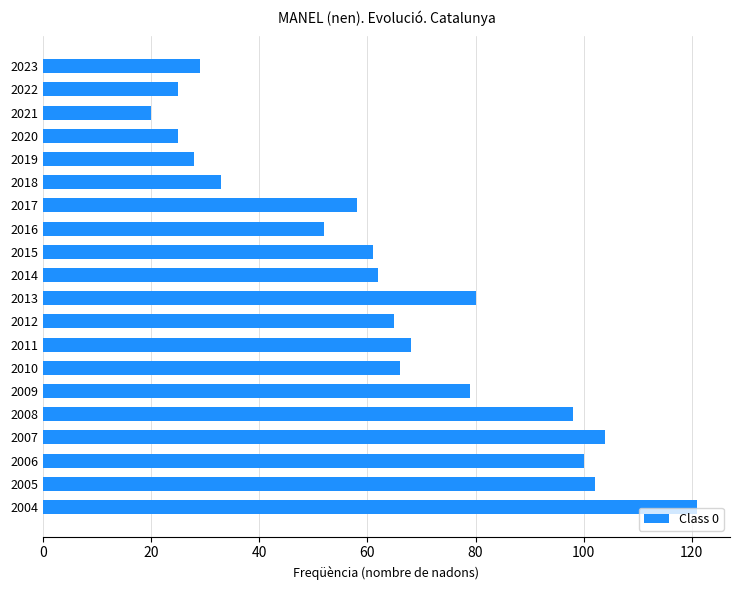

The value at 2006 is 100. True or false?

True